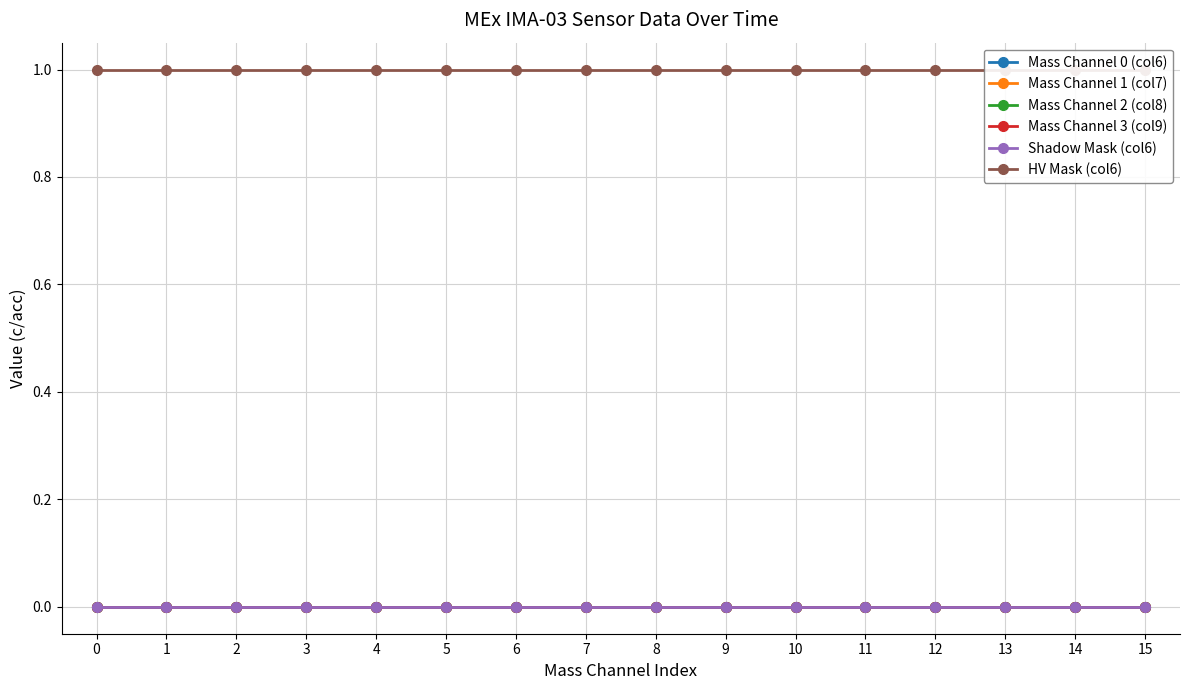

Reading left to right, list all the values displayed in this chart.

Mass Channel 0 (col6): 0	0	0	0	0	0	0	0	0	0	0	0	0	0	0	0
Mass Channel 1 (col7): 0	0	0	0	0	0	0	0	0	0	0	0	0	0	0	0
Mass Channel 2 (col8): 0	0	0	0	0	0	0	0	0	0	0	0	0	0	0	0
Mass Channel 3 (col9): 0	0	0	0	0	0	0	0	0	0	0	0	0	0	0	0
Shadow Mask (col6): 0	0	0	0	0	0	0	0	0	0	0	0	0	0	0	0
HV Mask (col6): 1	1	1	1	1	1	1	1	1	1	1	1	1	1	1	1